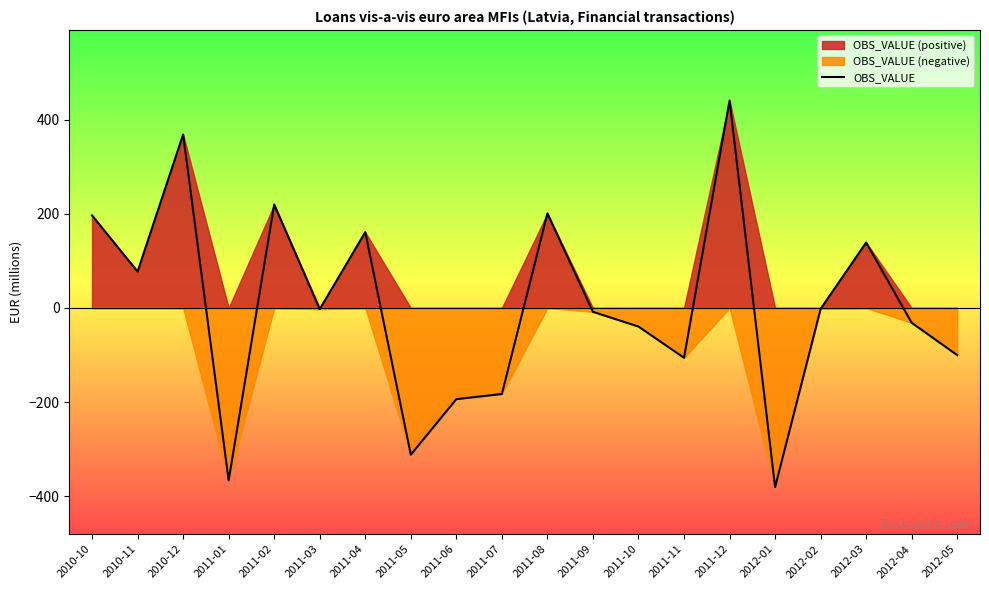

Read the value at 2011-01.

-366.3